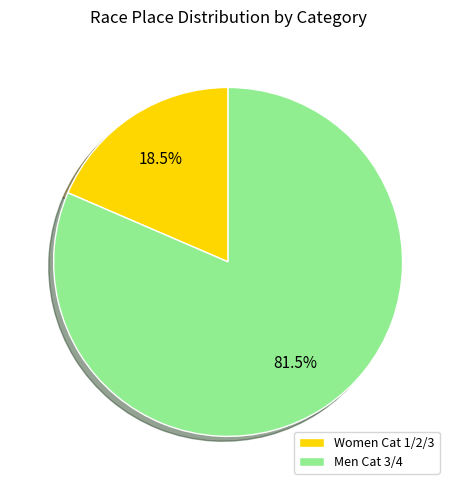

How many slices are in this pie chart?

2